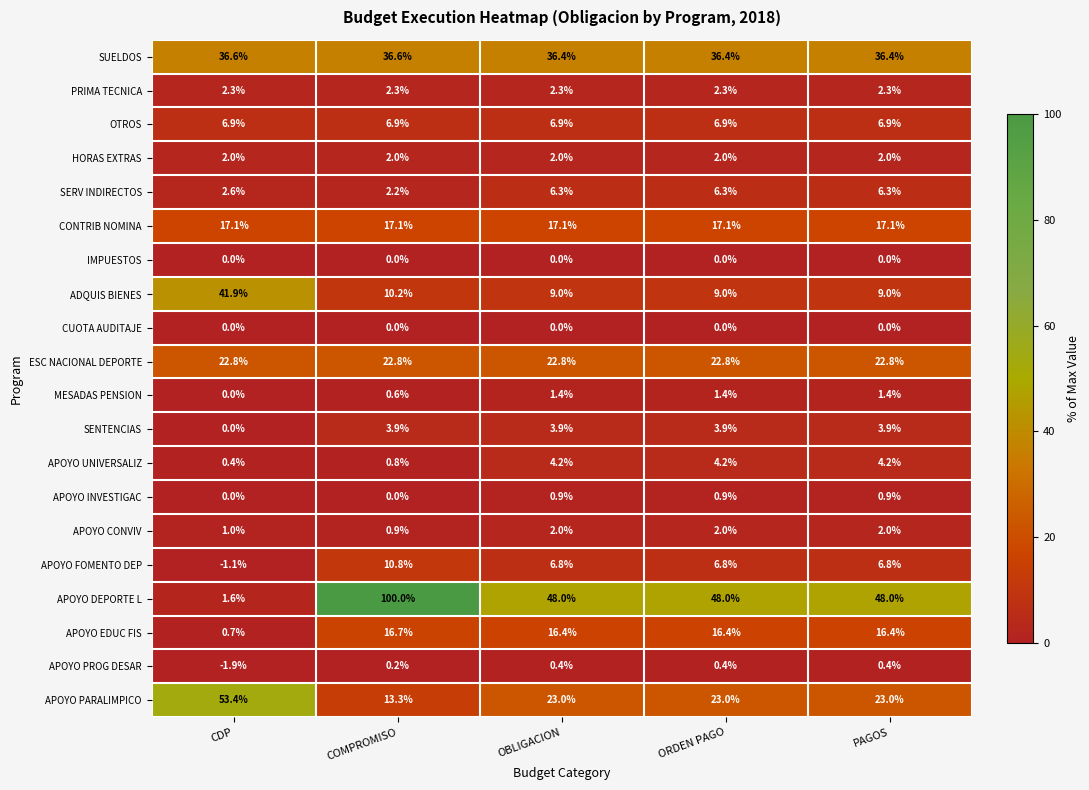

The value of IMPUESTOS at COMPROMISO is 0.0. True or false?

True